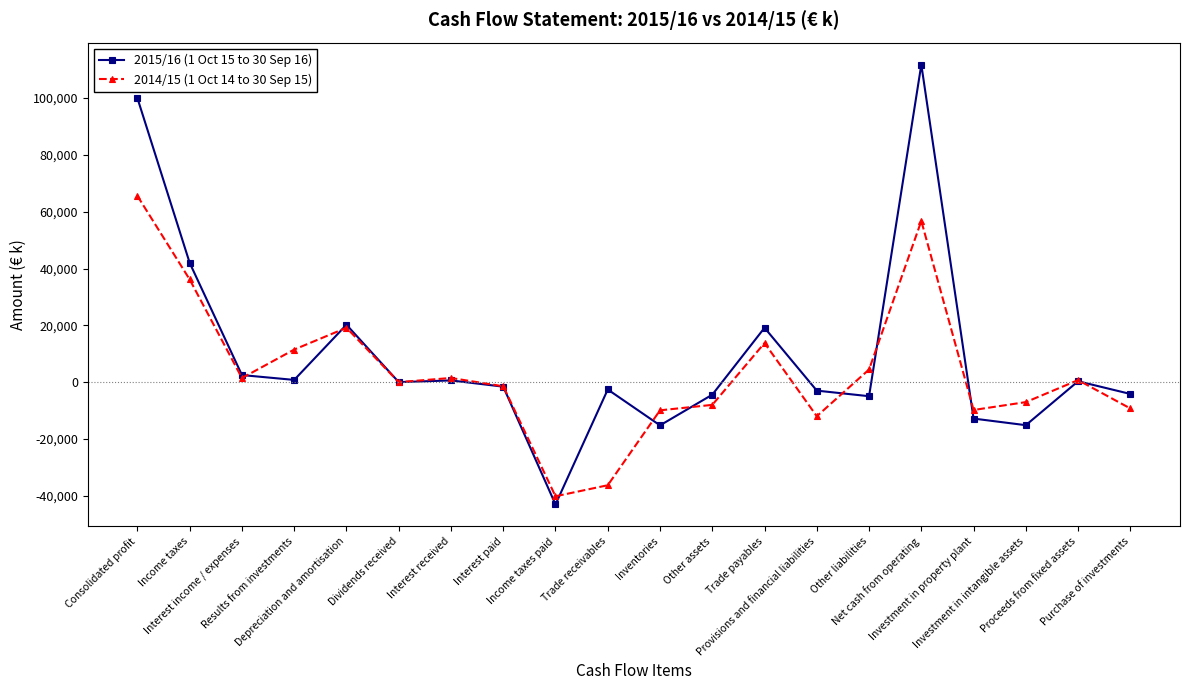

What is the label of the 12th point from the right?

Income taxes paid